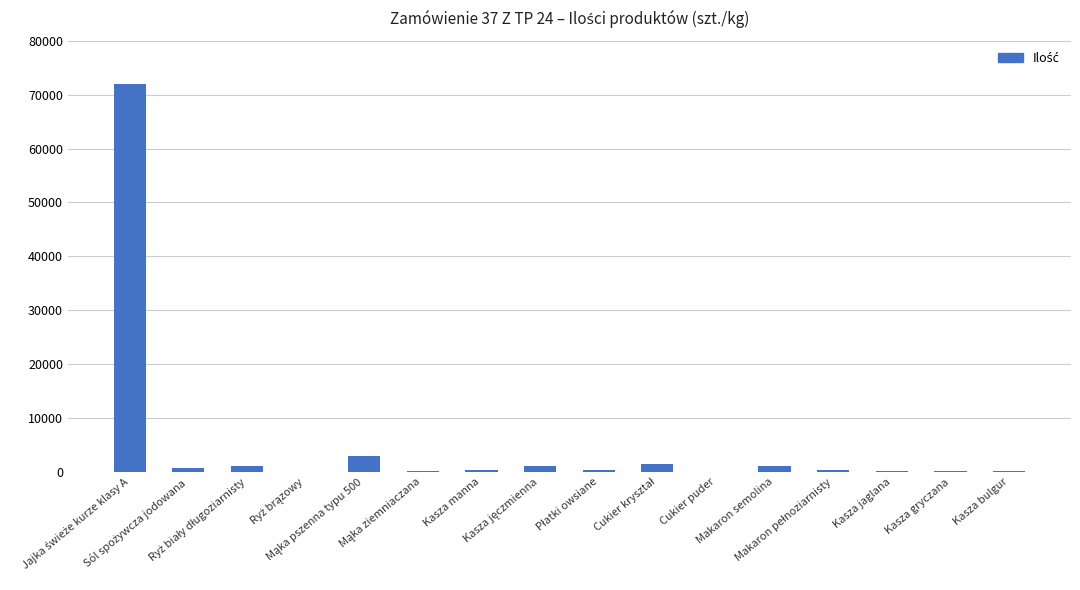

What is the maximum value shown in the chart?

72000